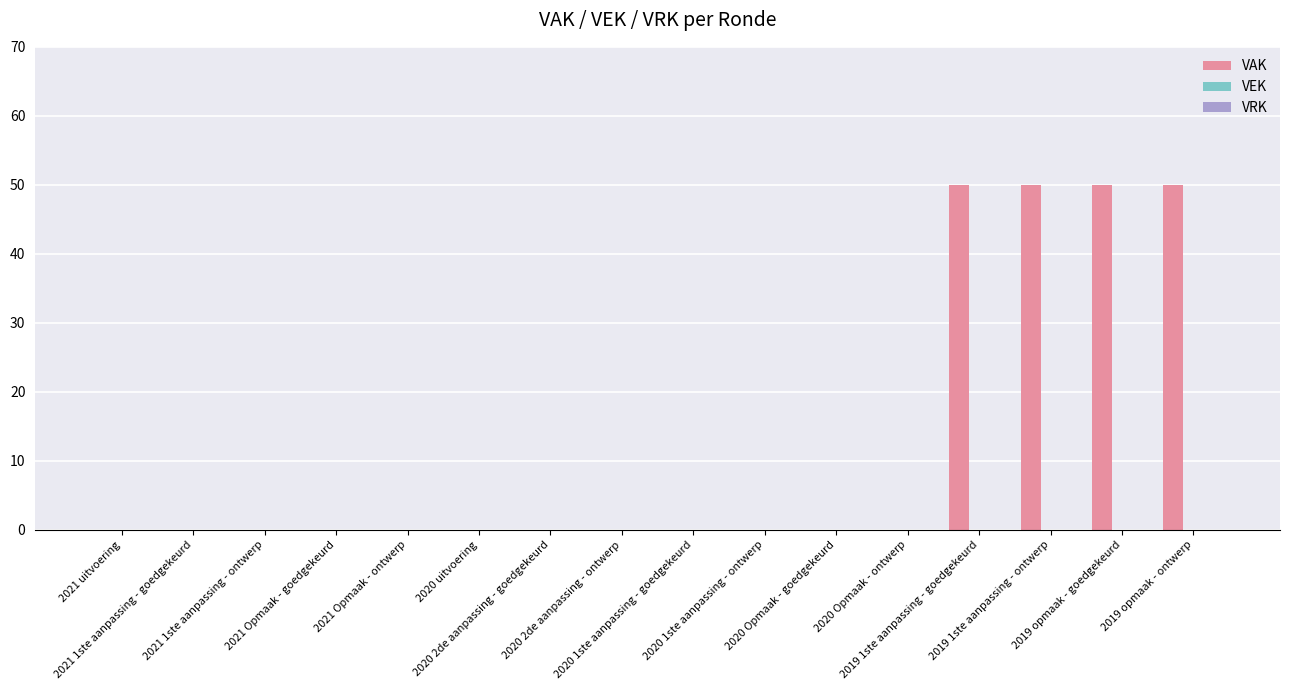

What is the greatest value displayed?

50